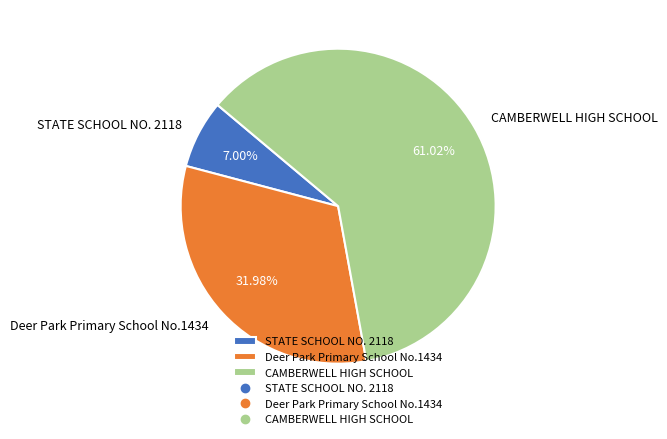

To the nearest percent, what percentage of the pie is STATE SCHOOL NO. 2118?

7%